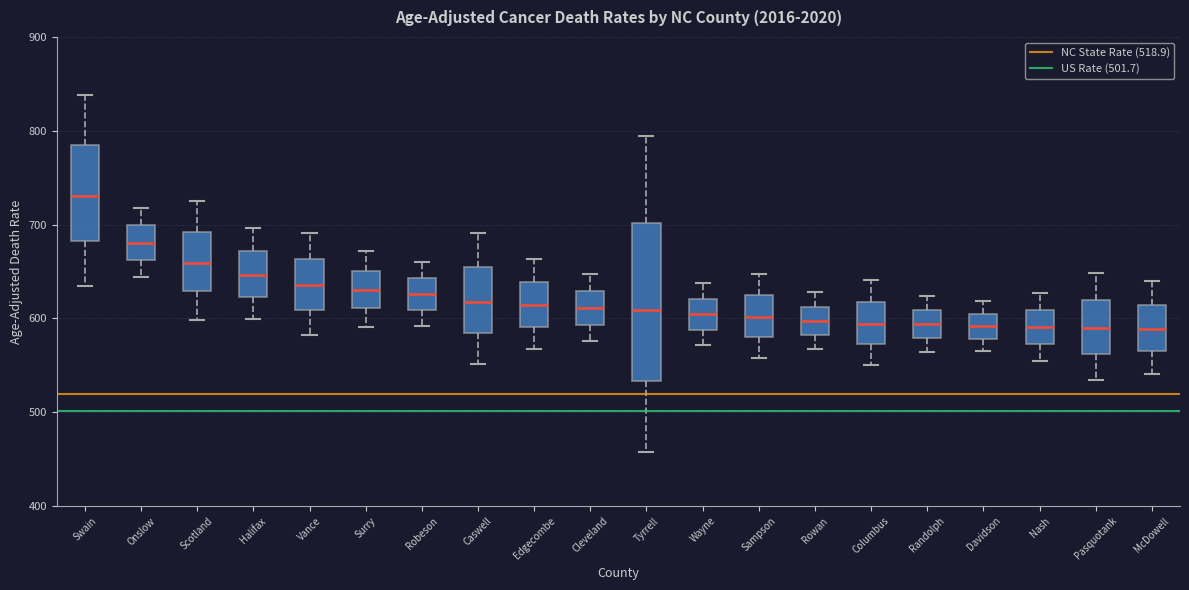

Which box is the tallest, from its lower edge to its upper edge?

Tyrrell